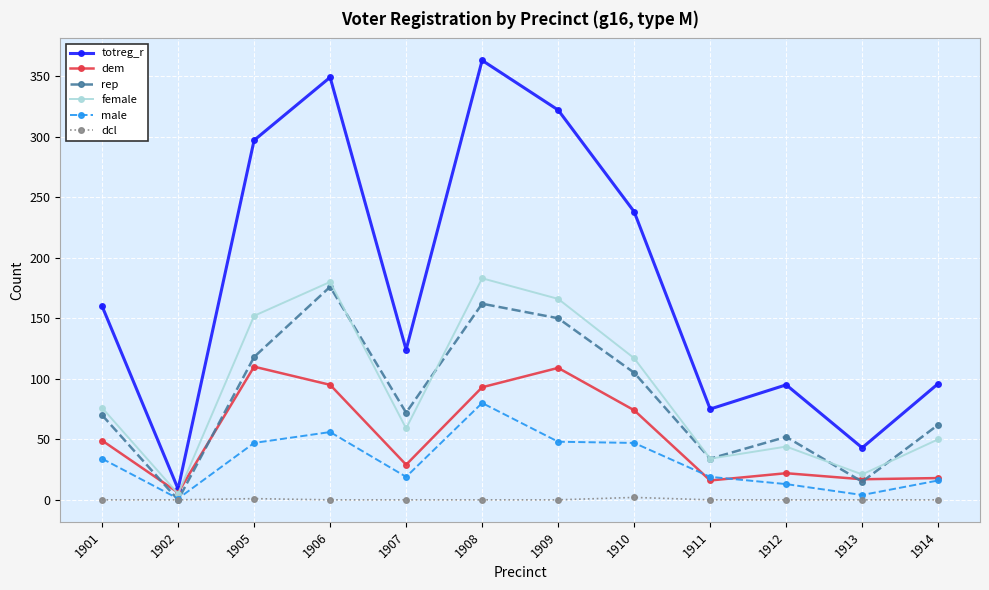

True or false: dem has a value of 6 at 1902.

True